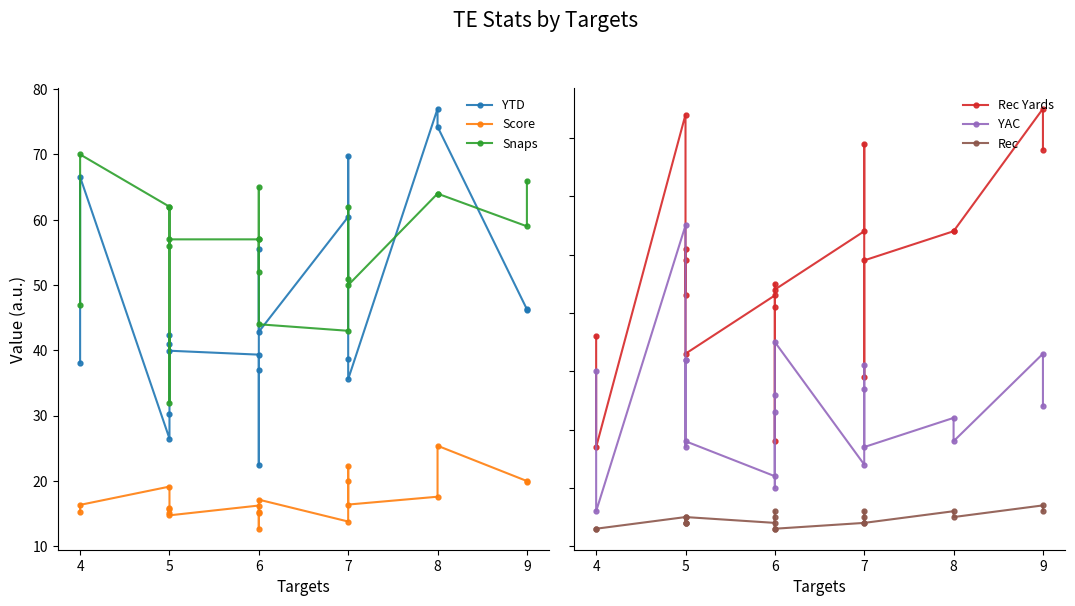

What is the difference between the second highest and minimum values in the YAC series?

29.0